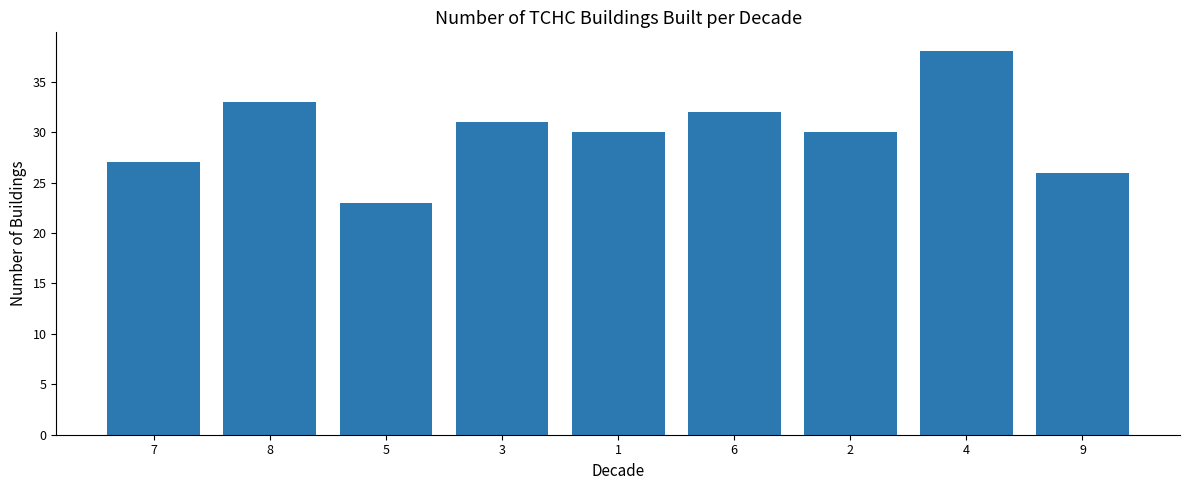

Reading right to left, list all the values displayed in this chart.

26	38	30	32	30	31	23	33	27